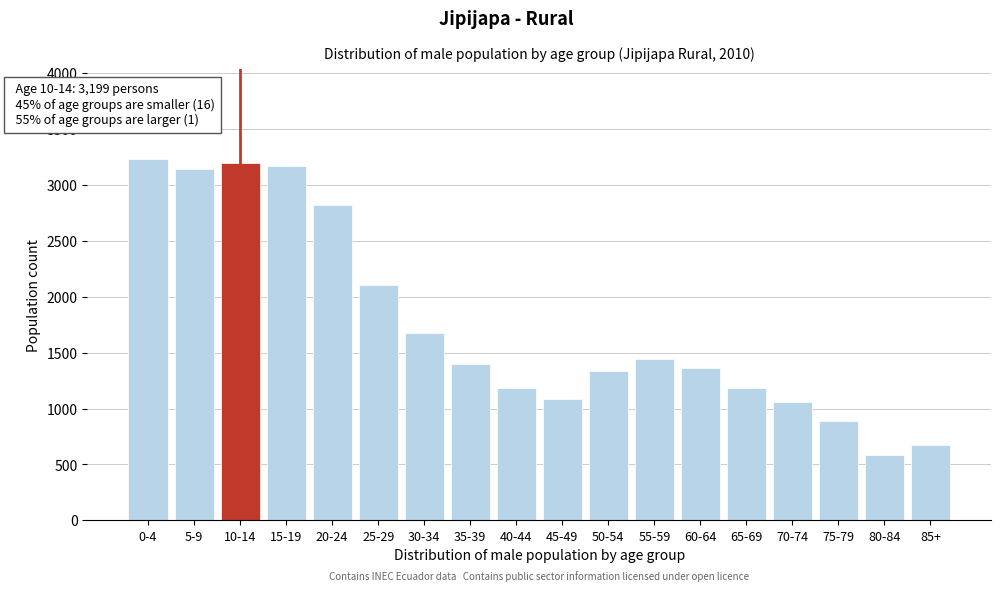

What is the difference between the second highest and minimum values?

2617